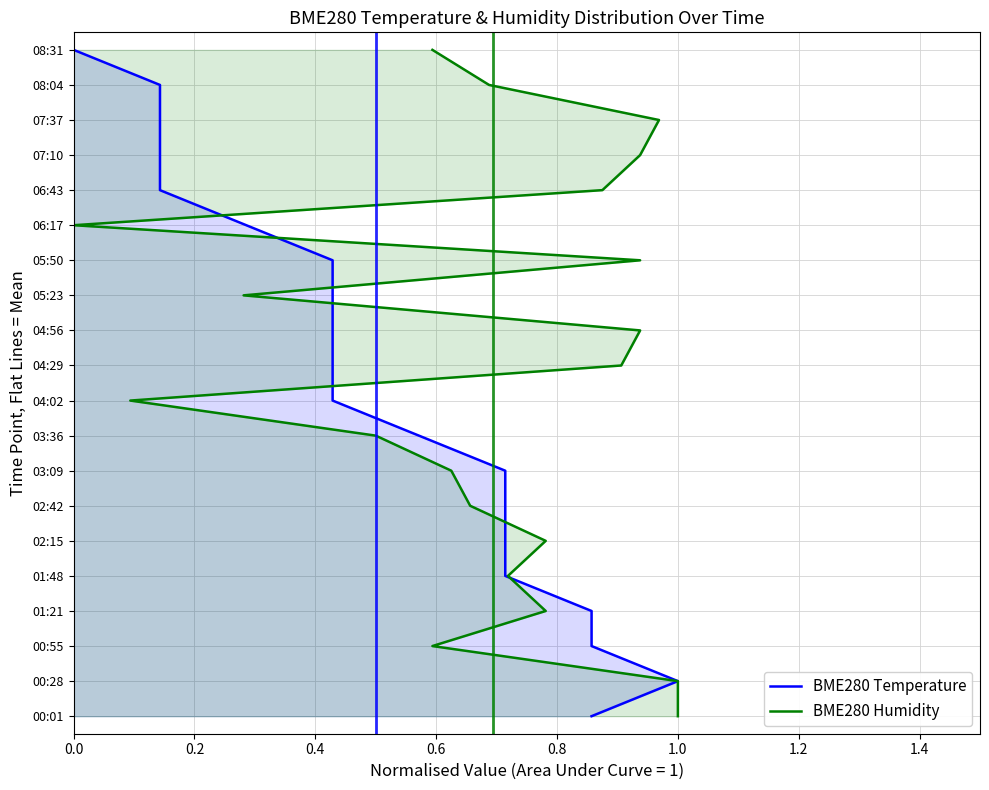

How many distinct data groups are displayed?

2